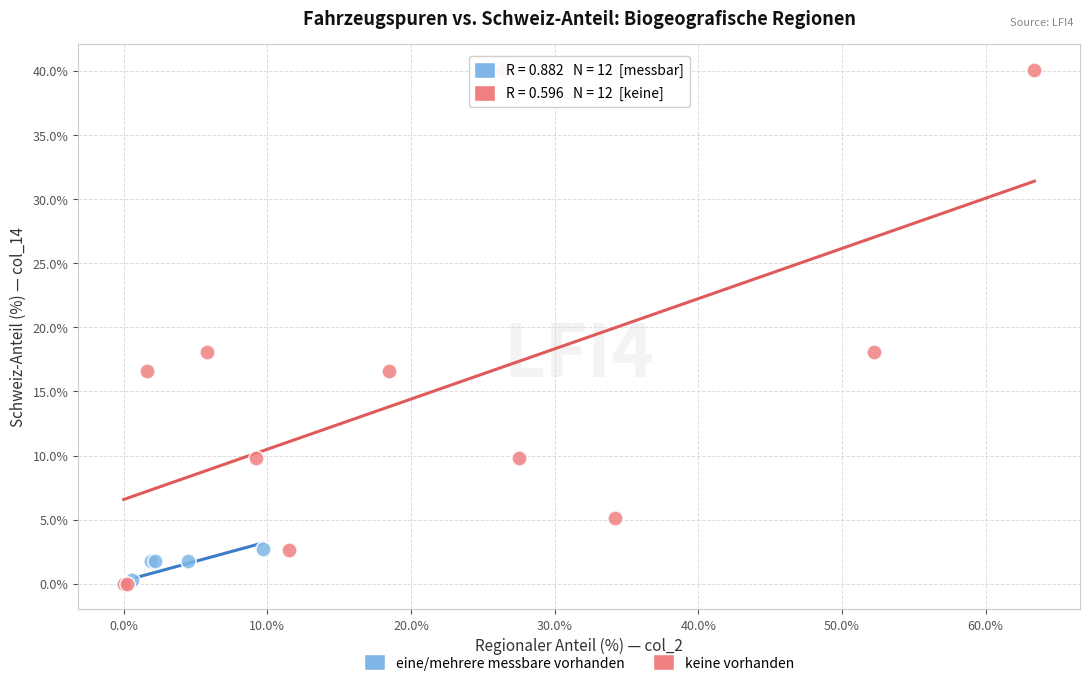

Which series has the widest spread of Y values?

keine vorhanden